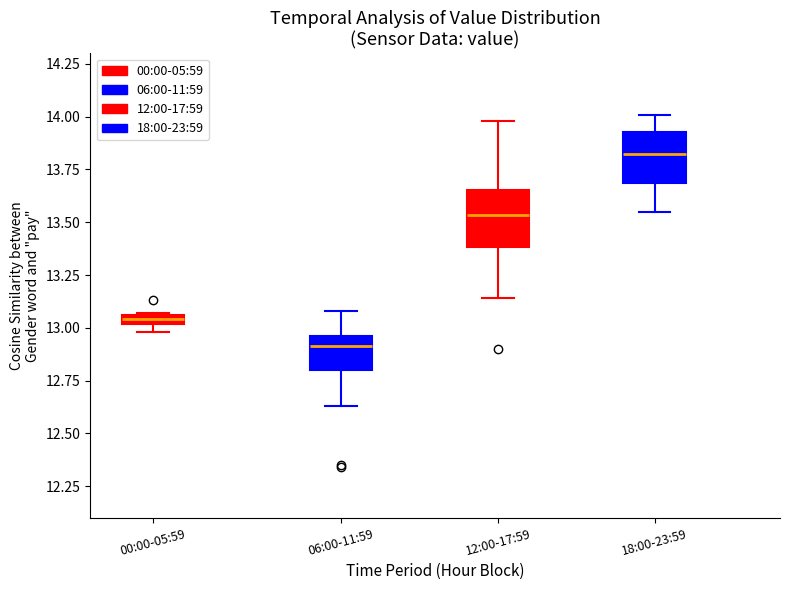

Which box's median line is the lowest?

06:00-11:59